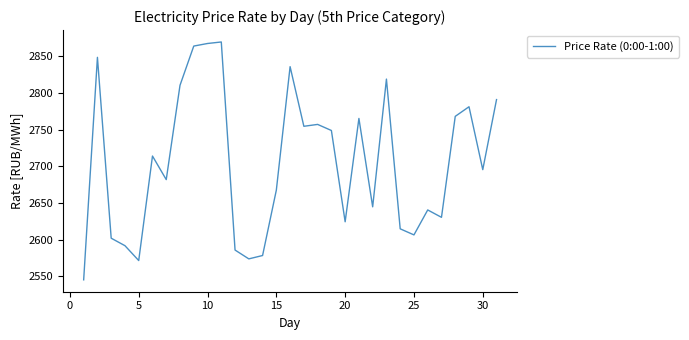

What is the maximum value shown in the chart?

2869.5